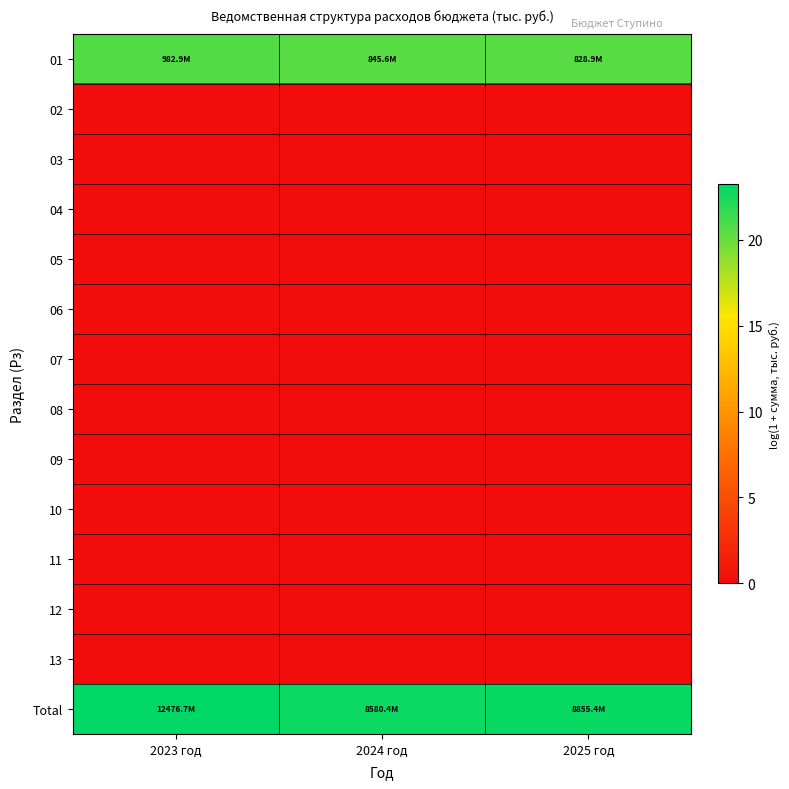

Reading left to right, extract all data points from this chart.

01: 2023 год=20.7	2024 год=20.6	2025 год=20.5
02: 2023 год=0.0	2024 год=0.0	2025 год=0.0
03: 2023 год=0.0	2024 год=0.0	2025 год=0.0
04: 2023 год=0.0	2024 год=0.0	2025 год=0.0
05: 2023 год=0.0	2024 год=0.0	2025 год=0.0
06: 2023 год=0.0	2024 год=0.0	2025 год=0.0
07: 2023 год=0.0	2024 год=0.0	2025 год=0.0
08: 2023 год=0.0	2024 год=0.0	2025 год=0.0
09: 2023 год=0.0	2024 год=0.0	2025 год=0.0
10: 2023 год=0.0	2024 год=0.0	2025 год=0.0
11: 2023 год=0.0	2024 год=0.0	2025 год=0.0
12: 2023 год=0.0	2024 год=0.0	2025 год=0.0
13: 2023 год=0.0	2024 год=0.0	2025 год=0.0
Total: 2023 год=23.2	2024 год=22.9	2025 год=22.9